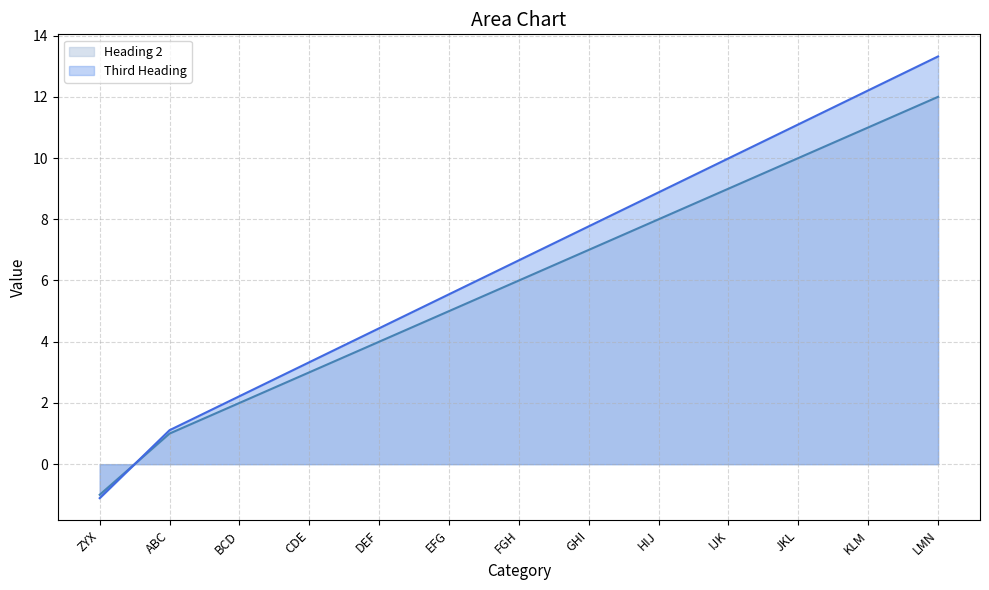

What is the difference between the Third Heading values at CDE and BCD?

1.1